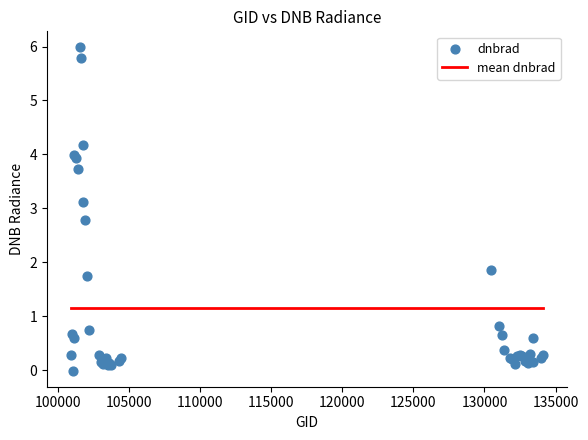

What Y value in the scatter plot is closest to 2?

1.9